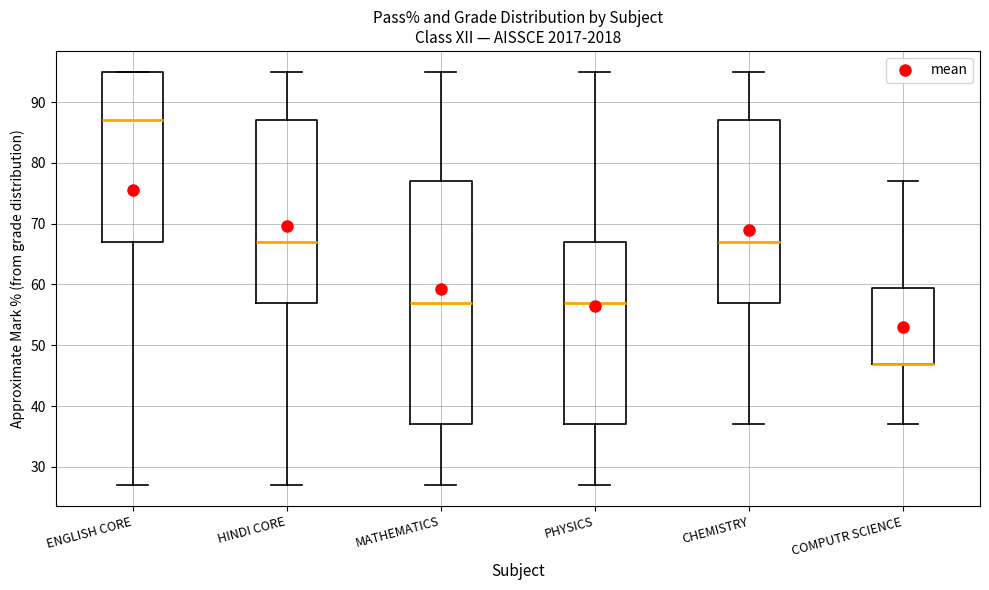

Reading left to right, transcribe this box plot: for each box, give where its median line is, the range the box spans, and where its two whiskers end, as read against the y-axis. The values are not printed on the chart, so give them approximately, as read against the axis.

ENGLISH CORE: median 87, box 67 to 95, whiskers 27 to 95
HINDI CORE: median 67, box 57 to 87, whiskers 27 to 95
MATHEMATICS: median 57, box 37 to 77, whiskers 27 to 95
PHYSICS: median 57, box 37 to 67, whiskers 27 to 95
CHEMISTRY: median 67, box 57 to 87, whiskers 37 to 95
COMPUTR SCIENCE: median 47 (drawn on the box's lower edge), box 47 to 60, whiskers 37 to 77